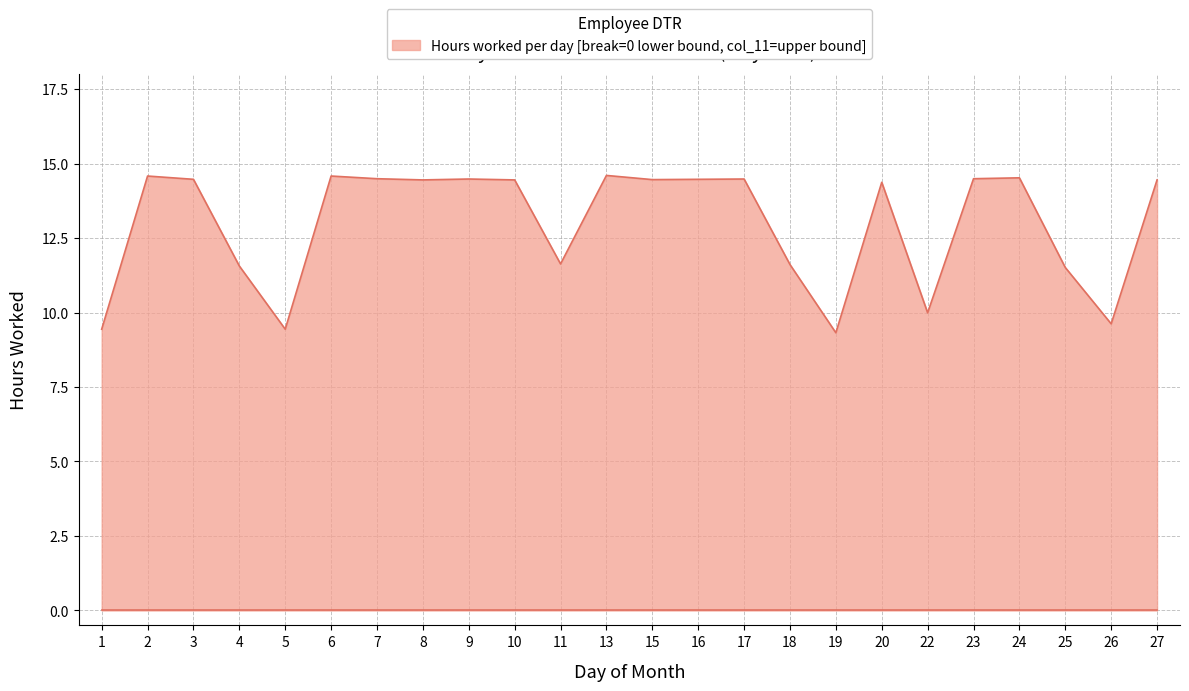

What is the difference between the maximum and minimum values?

5.3